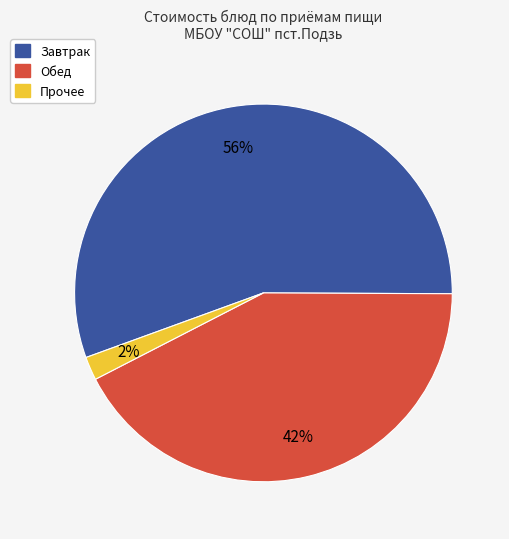

Is there a majority slice in this chart?

Yes